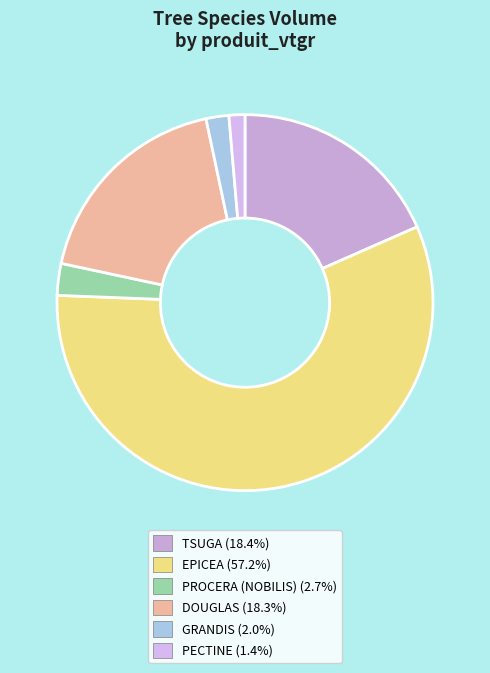

Does EPICEA represent more than half of the total?

Yes